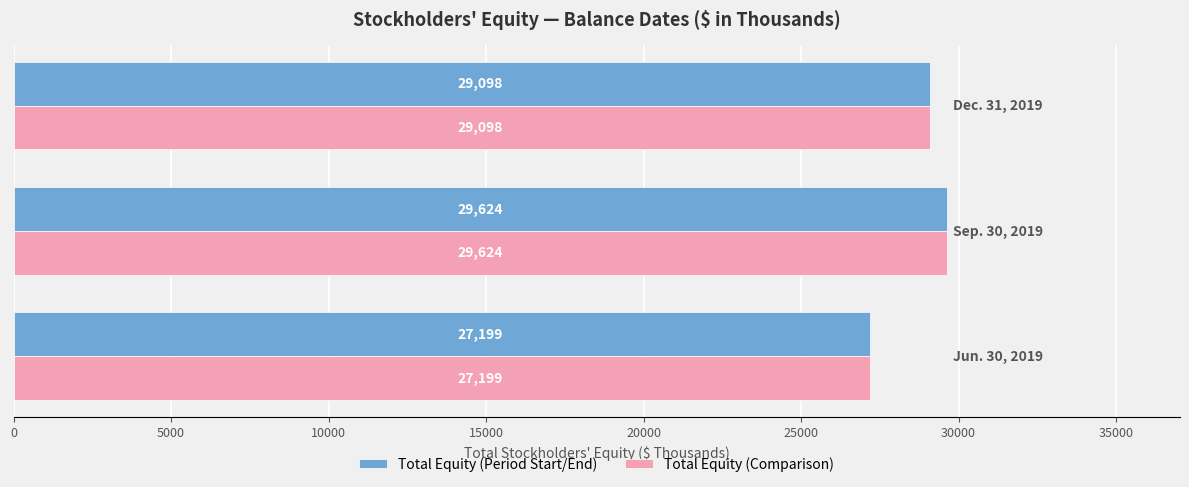

What is the difference between the maximum and minimum values in the Total Equity (Comparison) series?

2425